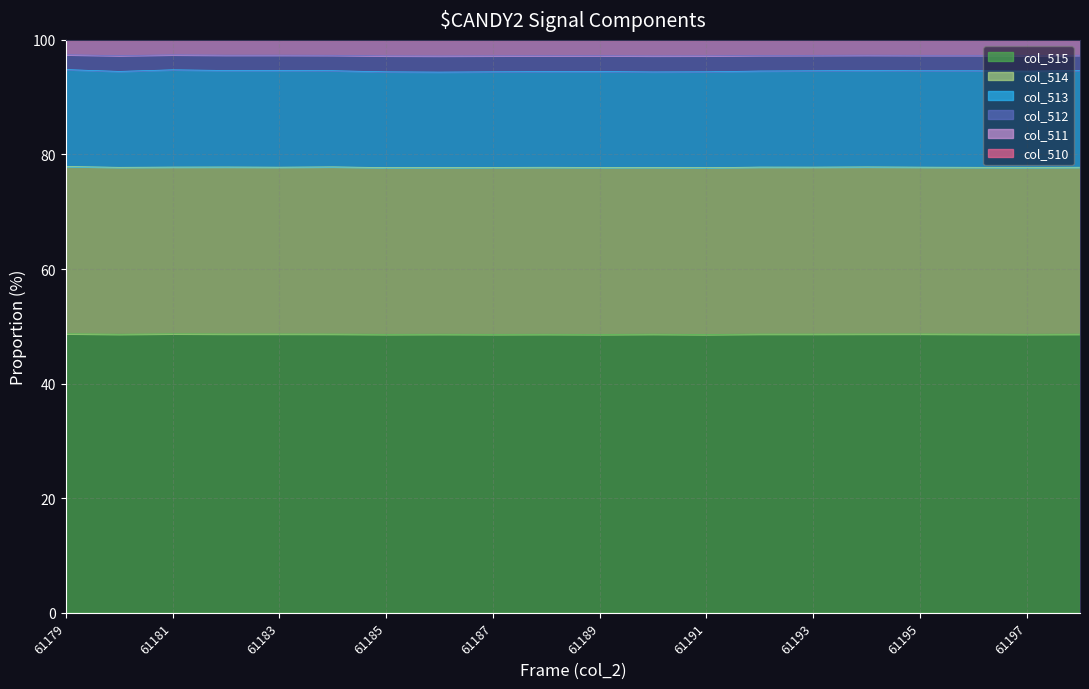

What is the value of the col_511 point at the 8th from the left?

97.2